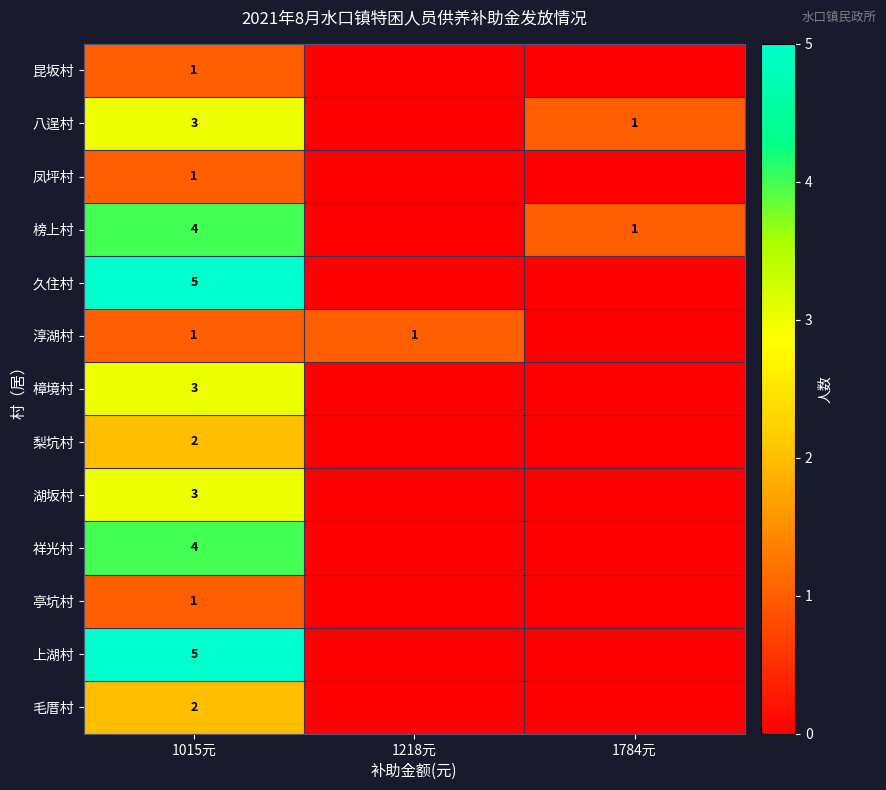

The 樟境村 series shows 3 at 1015元. True or false?

True